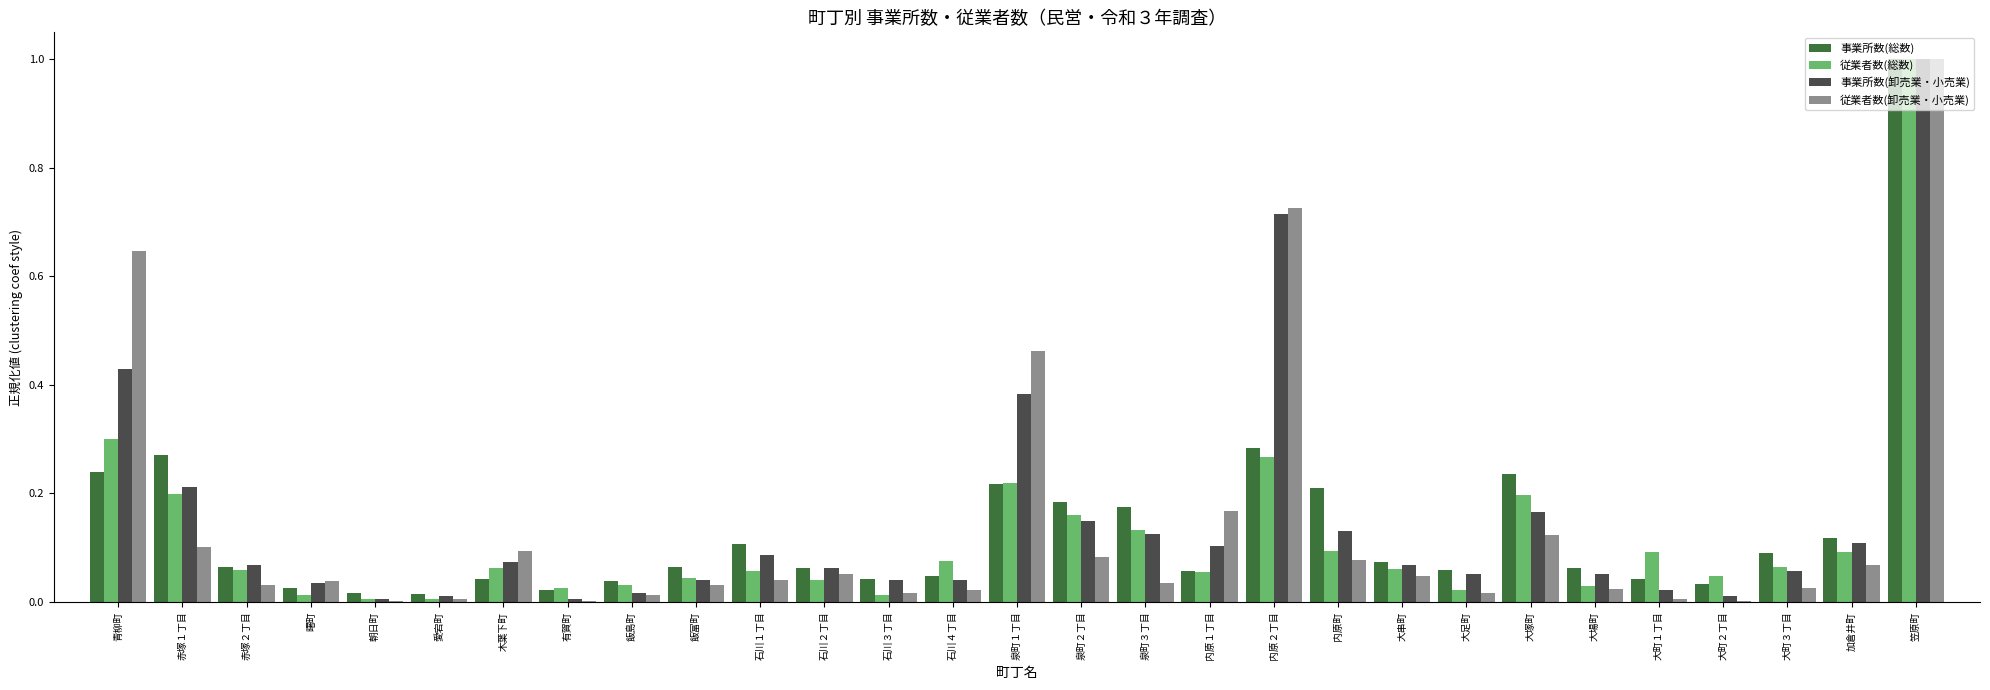

What is the highest value of the 従業者数(総数) series?

1.0